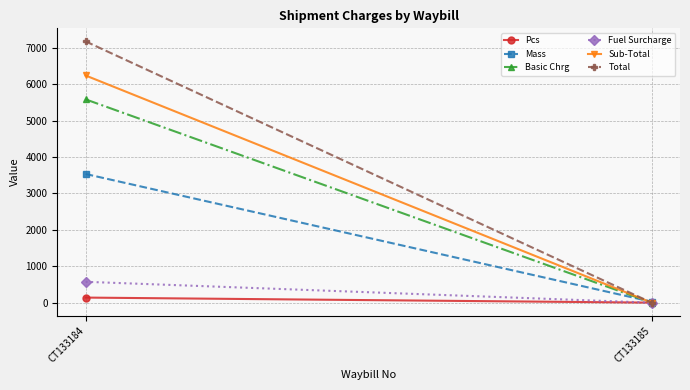

What is the lowest value of the Mass series?

25.0